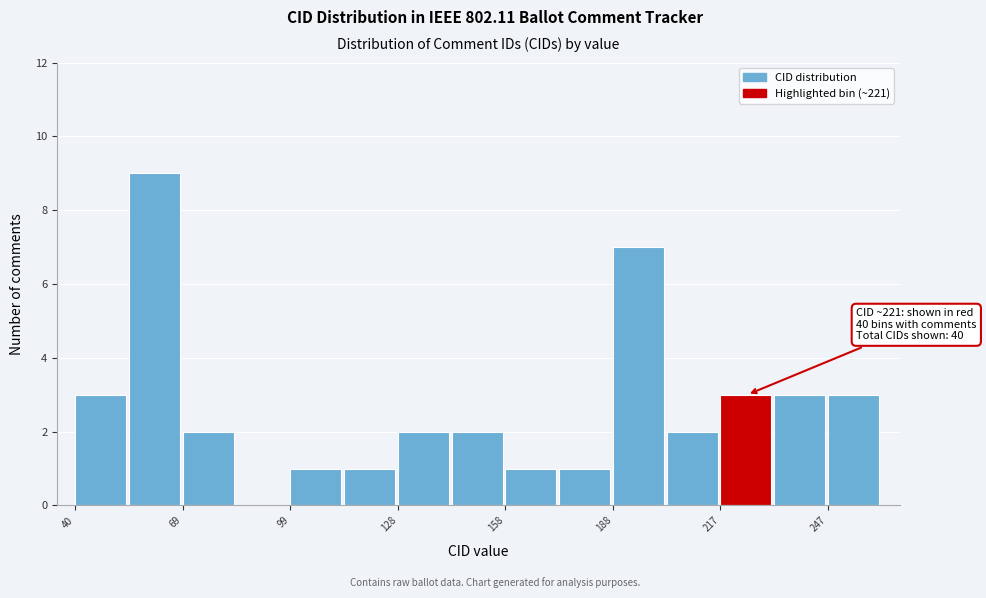

Around what value on the x-axis is the tallest bar? Give the approximate position of its centre, as read against the axis.

60